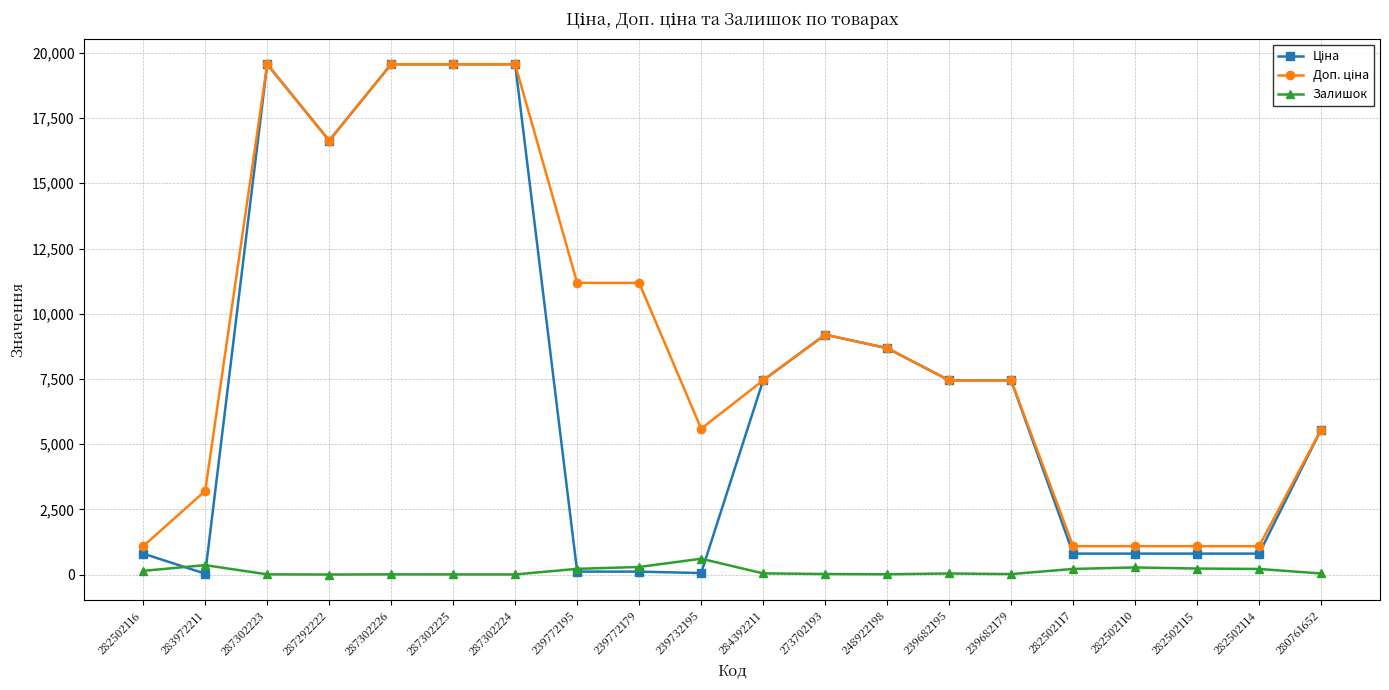

How many categories are shown in the chart?

20